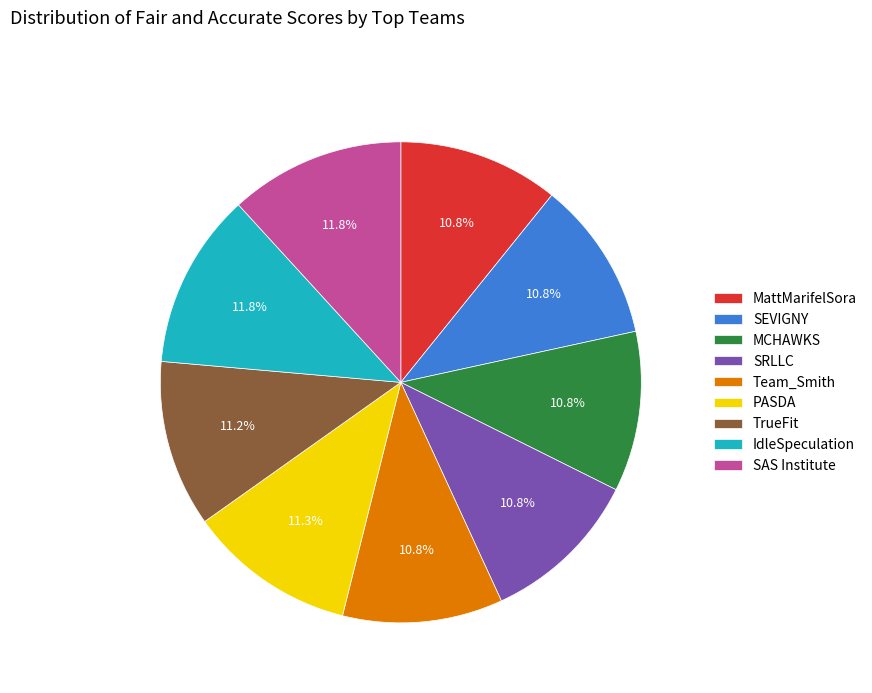

How many slices are in this pie chart?

9